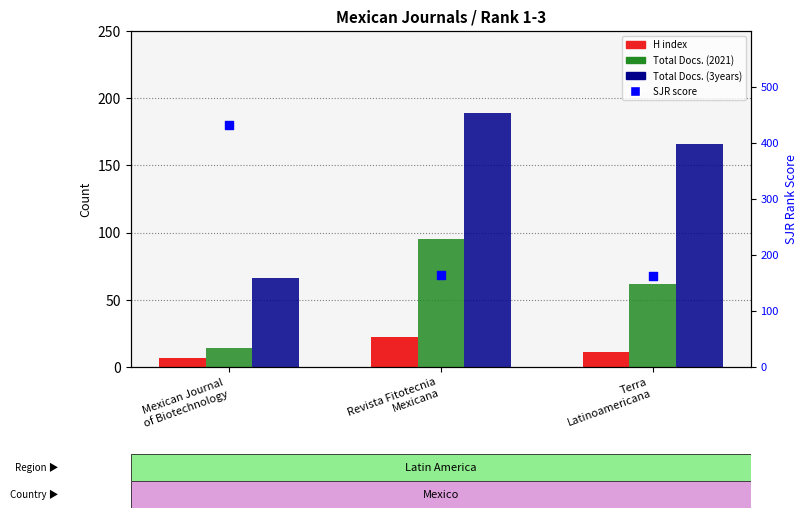

Approximately how many times larger is the value at Mexican Journal
of Biotechnology compared to Revista Fitotecnia
Mexicana?

2.6